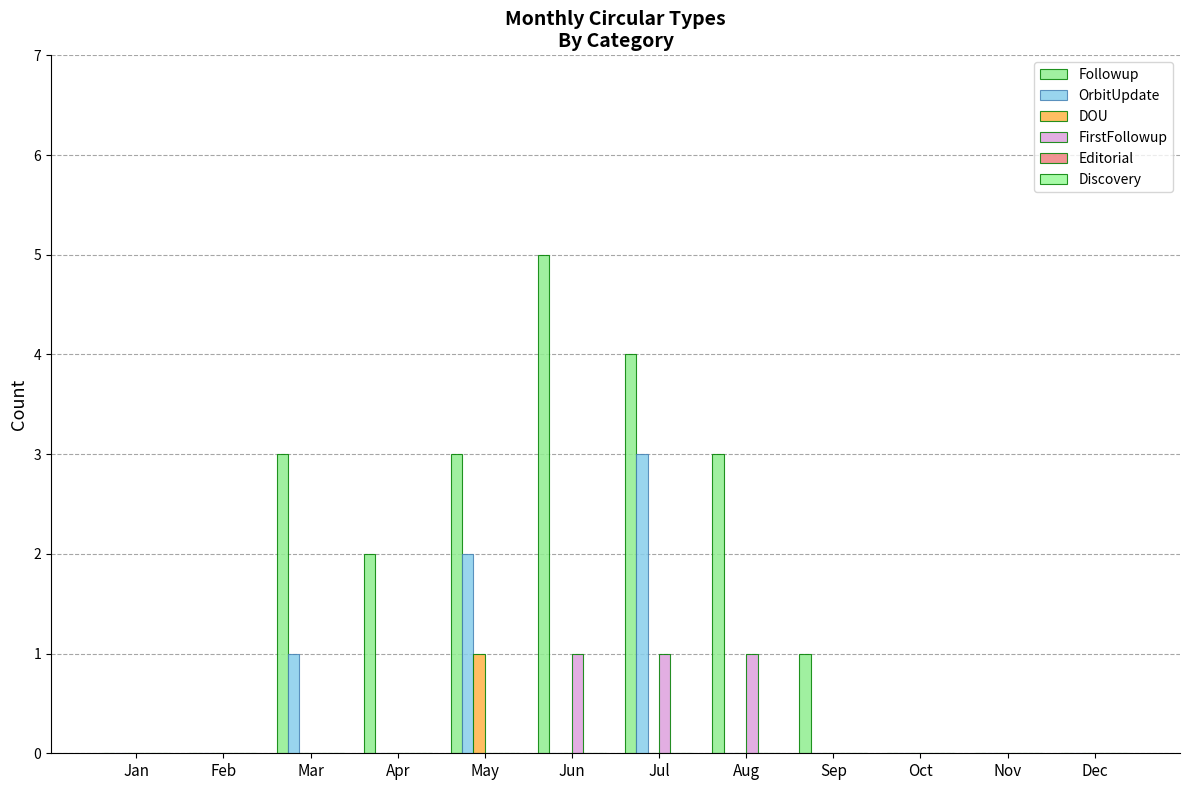

How many data points does each series have?

12